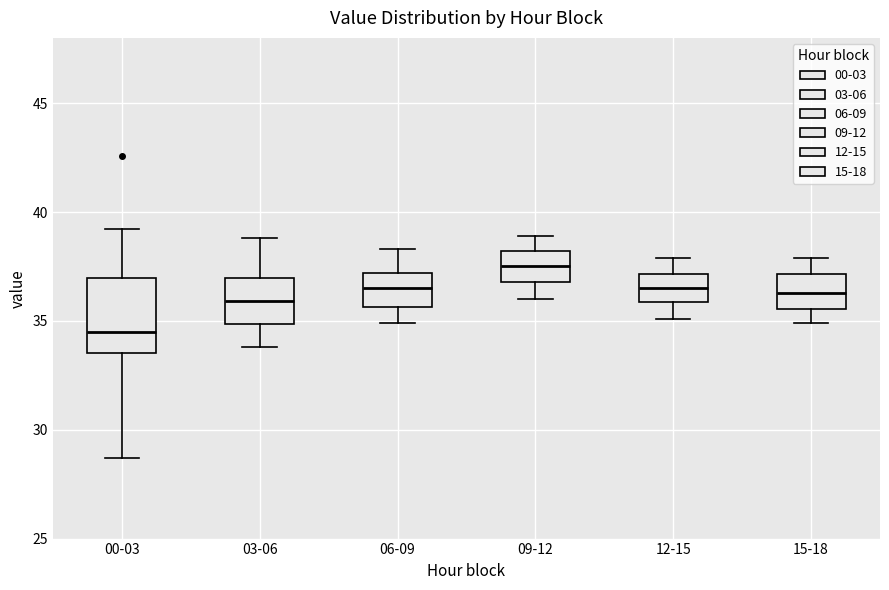

Reading left to right, read every box against the y-axis: the position of its median line, the range the box covers, and the ends of its whiskers. The values are not printed on the chart, so give them approximately, as read against the axis.

00-03: median 34.5, box 33.5 to 37.0, whiskers 28.5 to 39.0
03-06: median 36.0, box 35.0 to 37.0, whiskers 34.0 to 39.0
06-09: median 36.5, box 35.5 to 37.0, whiskers 35.0 to 38.5
09-12: median 37.5, box 37.0 to 38.0, whiskers 36.0 to 39.0
12-15: median 36.5, box 36.0 to 37.0, whiskers 35.0 to 38.0
15-18: median 36.5, box 35.5 to 37.0, whiskers 35.0 to 38.0